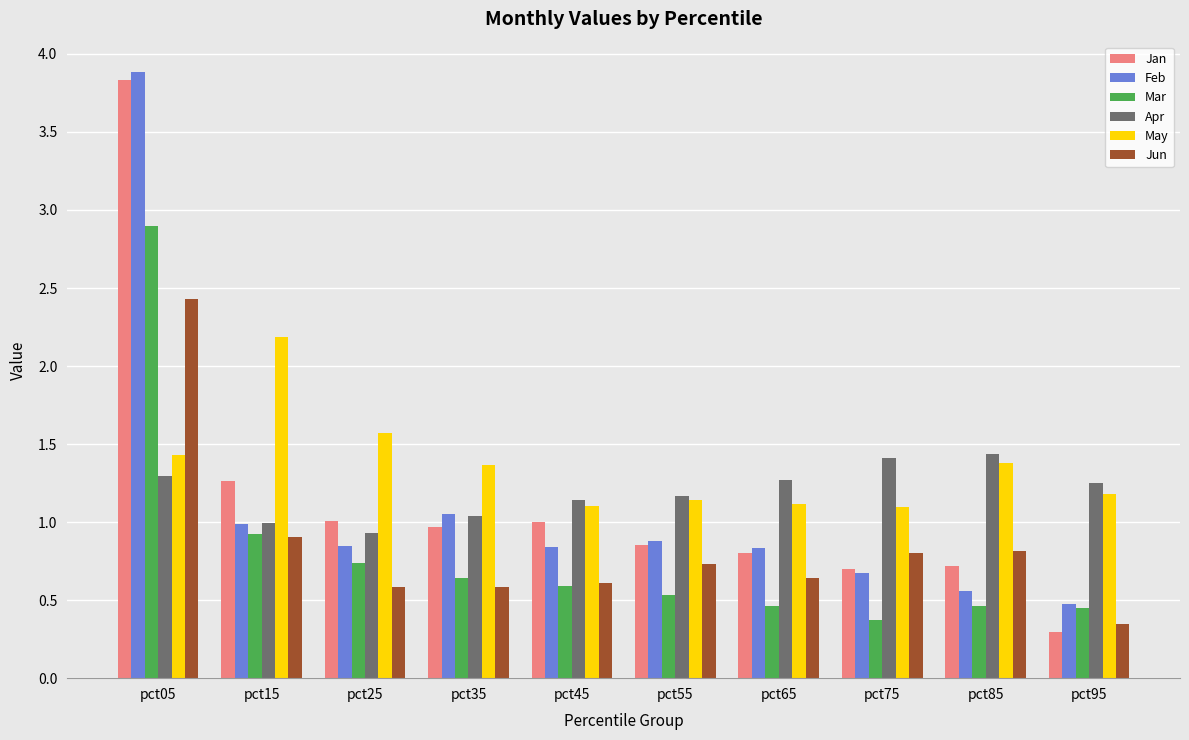

How many bars are there in each group?

6